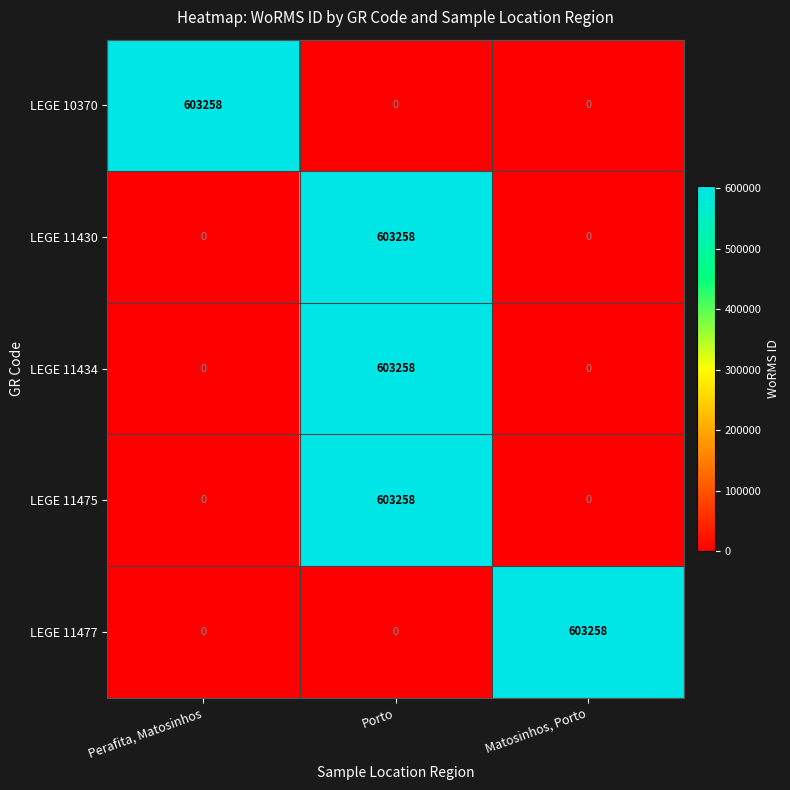

How many LEGE 10370 values are between 0 and 603258?

3